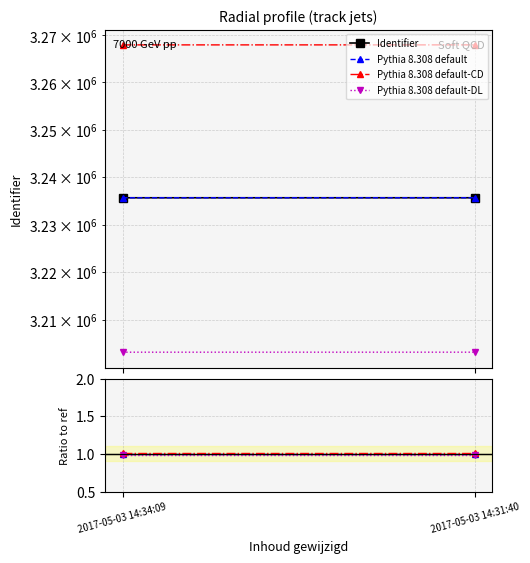

What is the lowest value of the Pythia 8.308 default series?

1.0